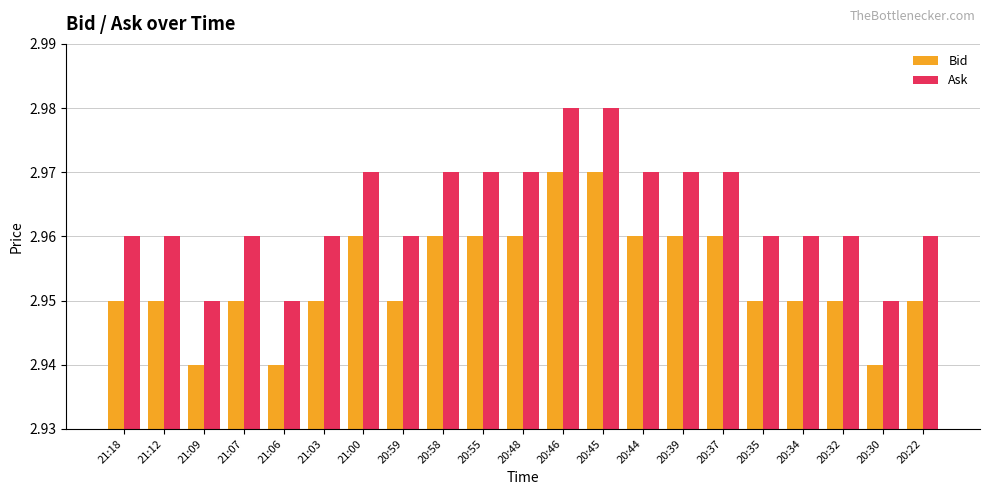

Rank the series by their average value, from highest to lowest.

Ask, Bid